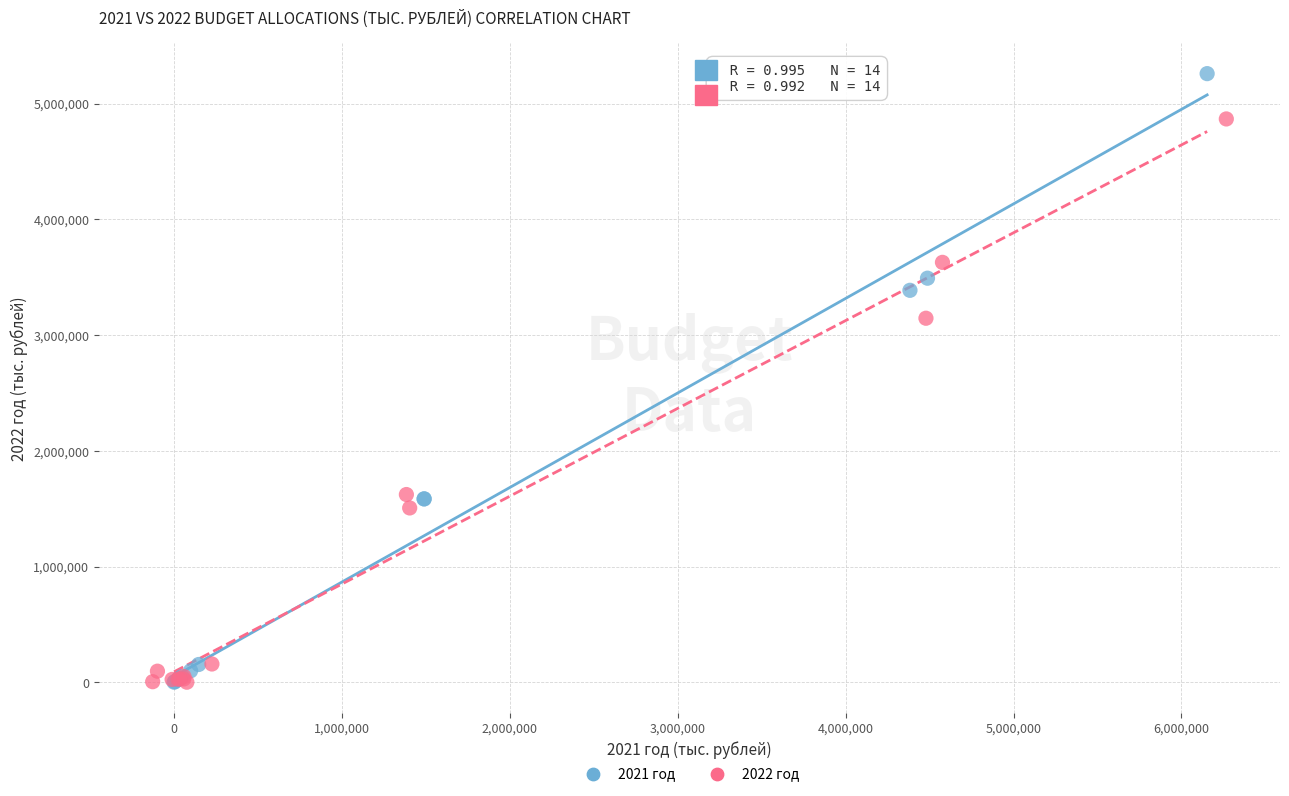

Which series reaches the maximum Y coordinate?

2021 год